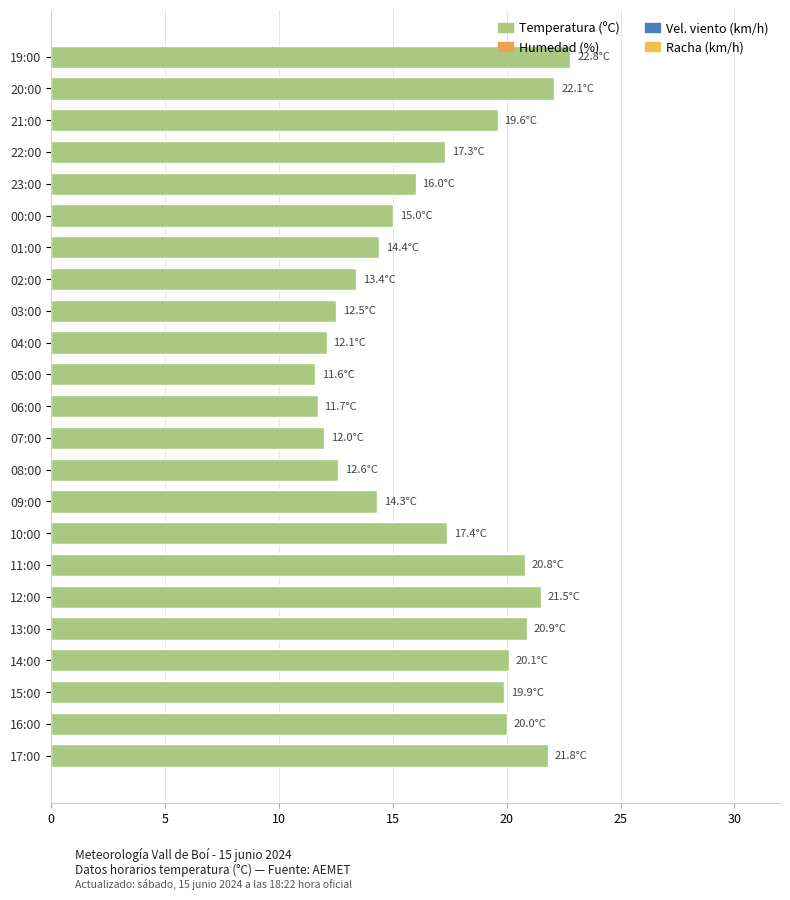

What is the difference between the maximum and minimum values?

11.2